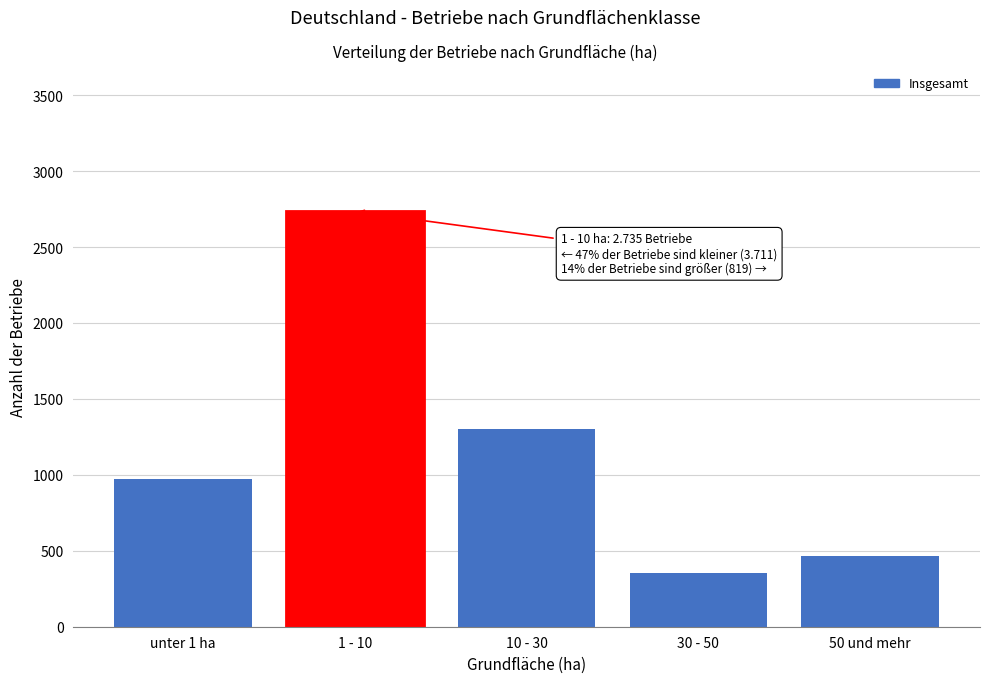

Reading left to right, transcribe all the data shown in this chart.

976	2735	1305	351	468